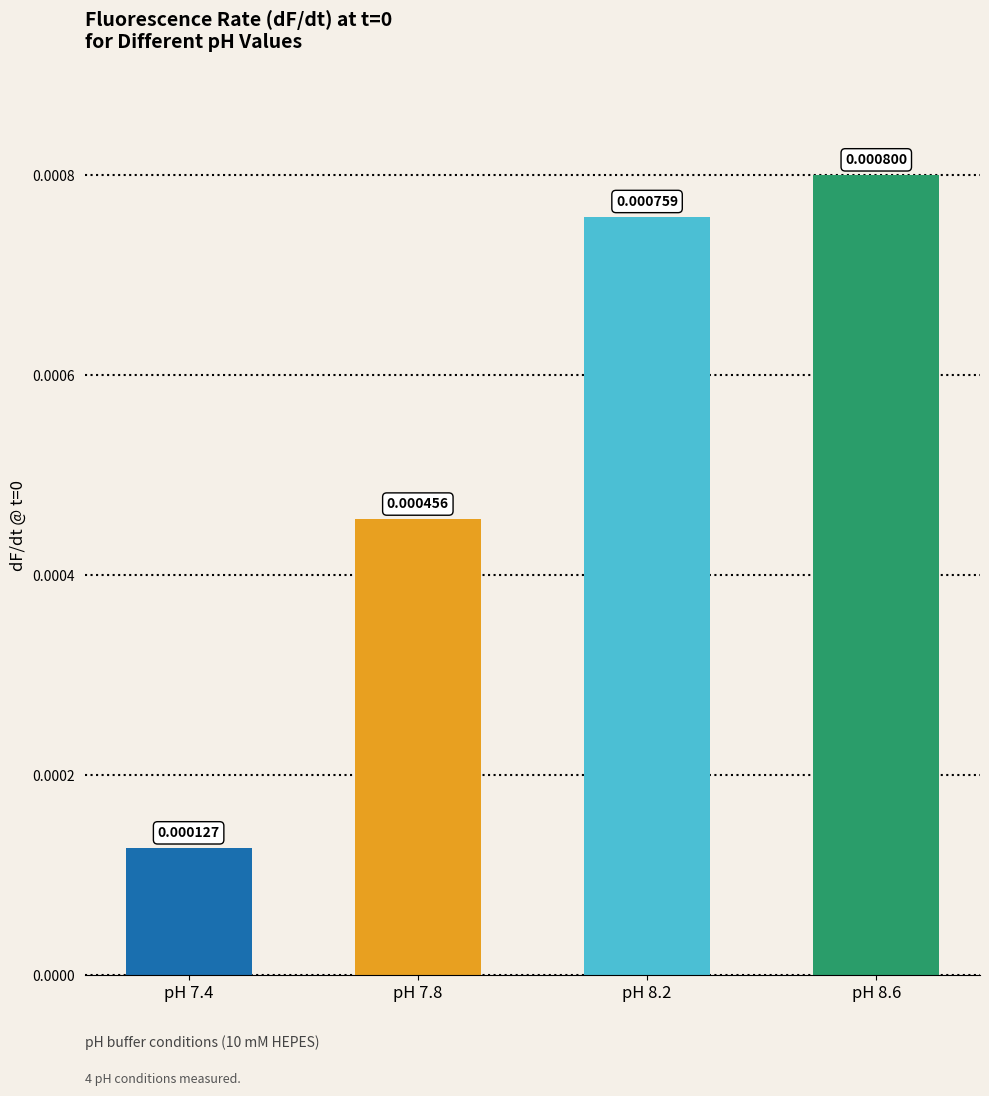

Which has a higher value, pH 7.8 or pH 8.2?

pH 8.2